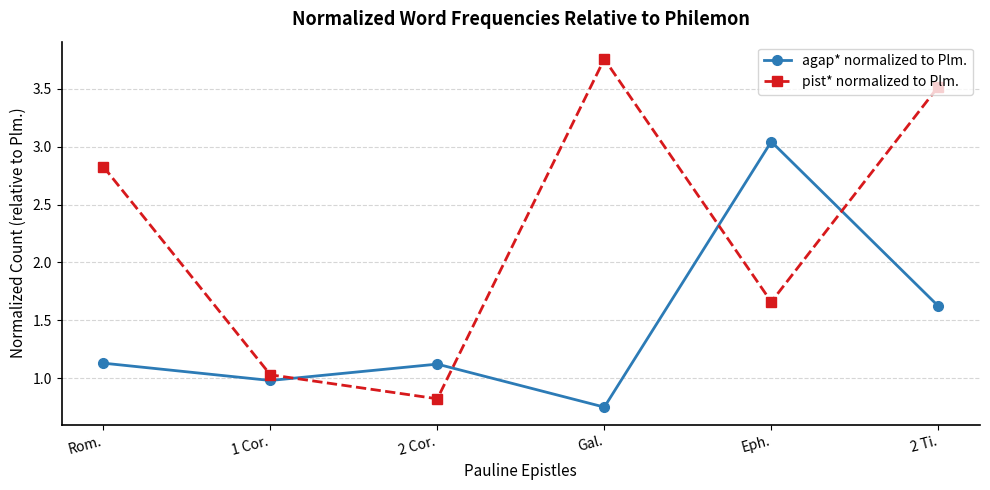

The pist* normalized to Plm. series shows 2.8 at Eph.. True or false?

False